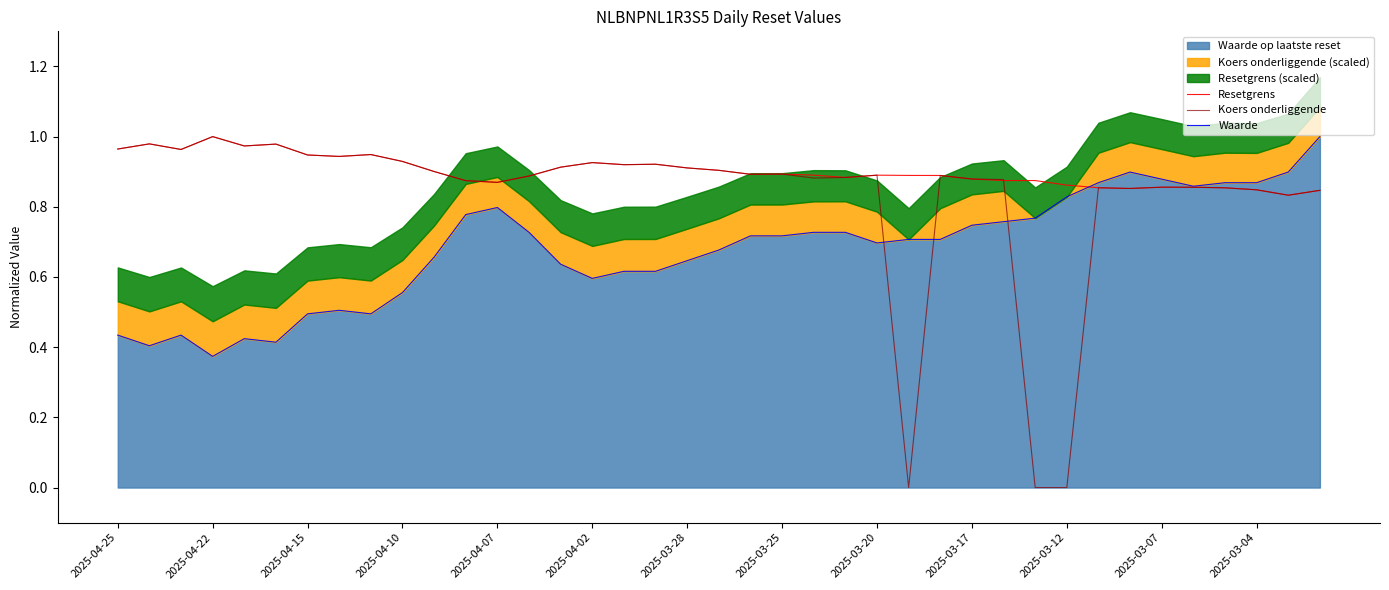

True or false: Resetgrens and Waarde intersect in this chart.

True